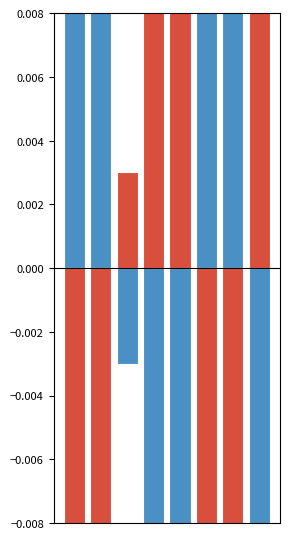

Reading left to right, extract all data points from this chart.

Positive deviation: 0.0	0.1	-0.0	-0.1	-0.0	0.1	0.1	-0.2
Negative deviation: -0.0	-0.1	0.0	0.1	0.0	-0.1	-0.1	0.2